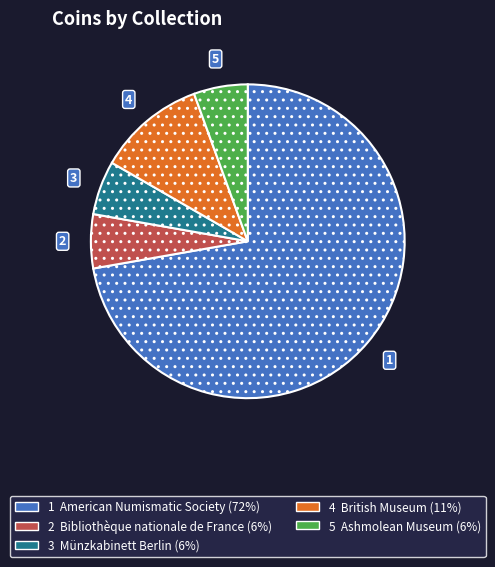

Is there any slice that represents more than half of the pie?

Yes